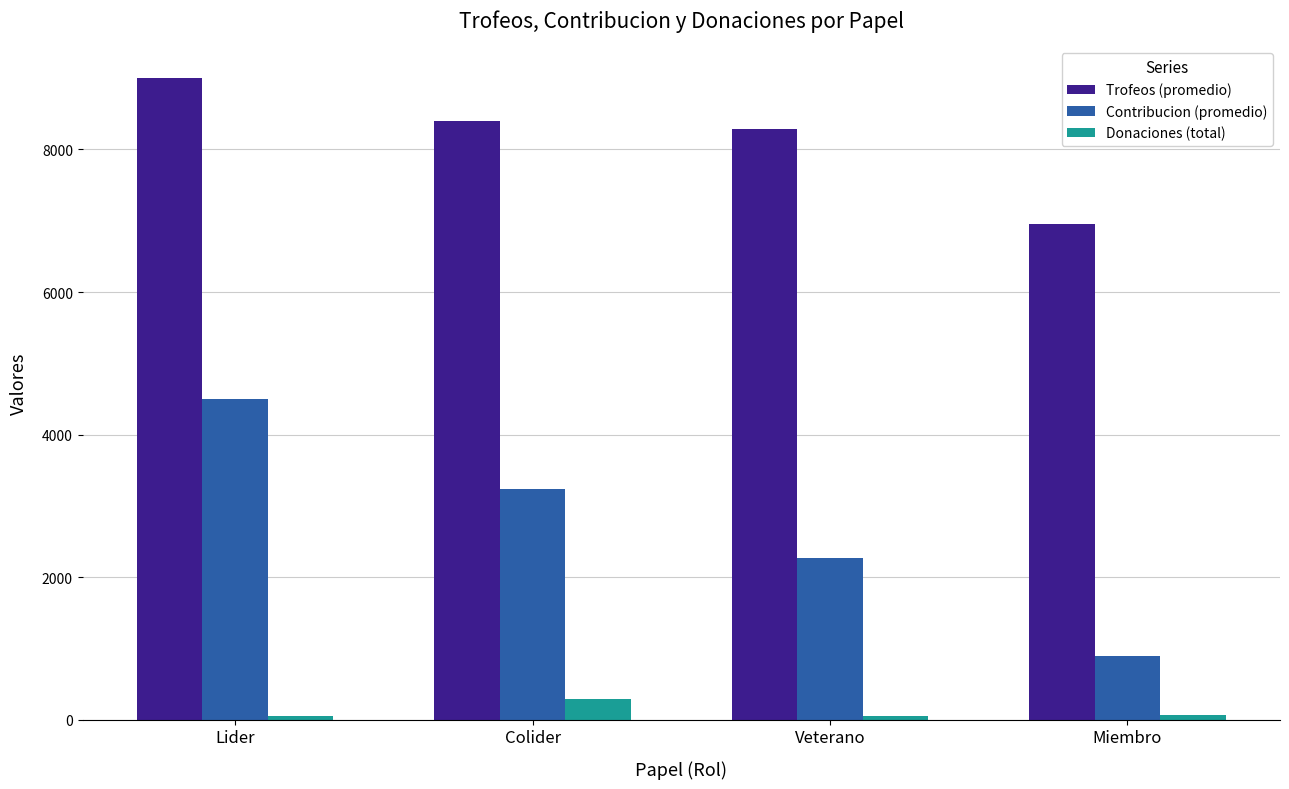

Which series has the largest total across all categories?

Trofeos (promedio)